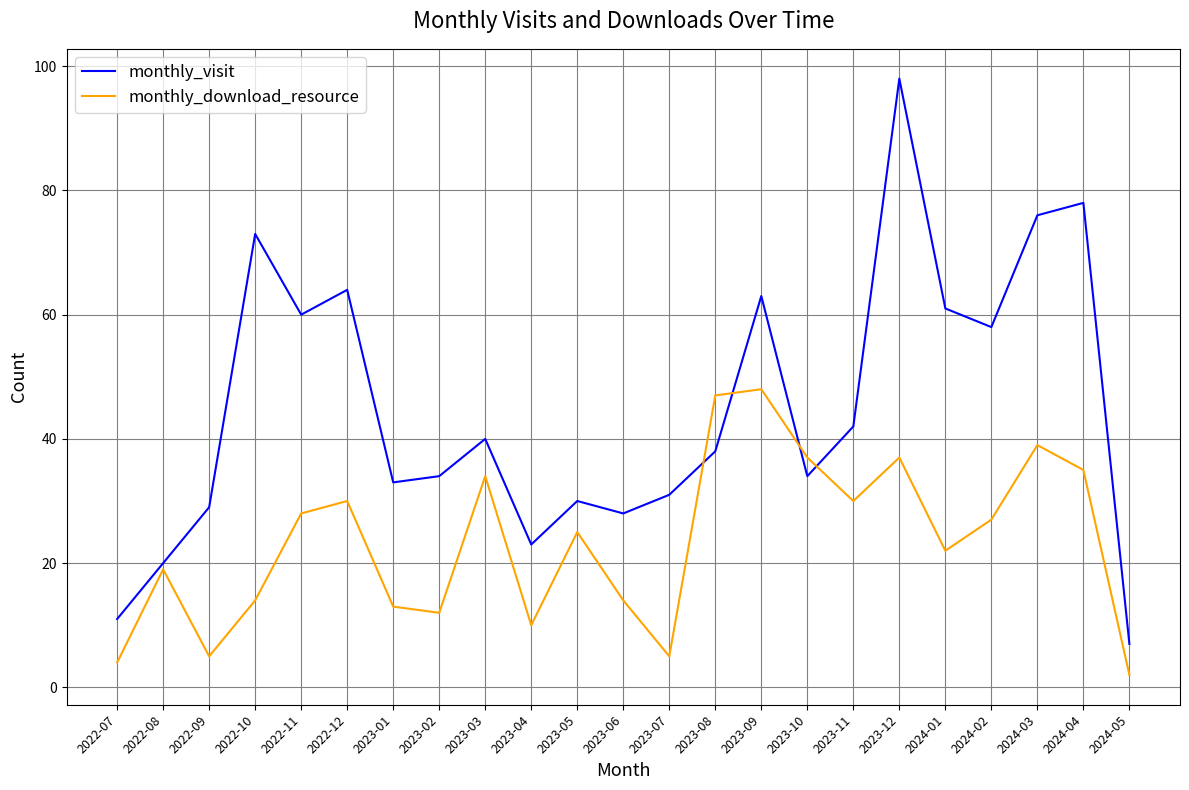

Rank the series at 2023-01 from highest to lowest value.

monthly_visit, monthly_download_resource